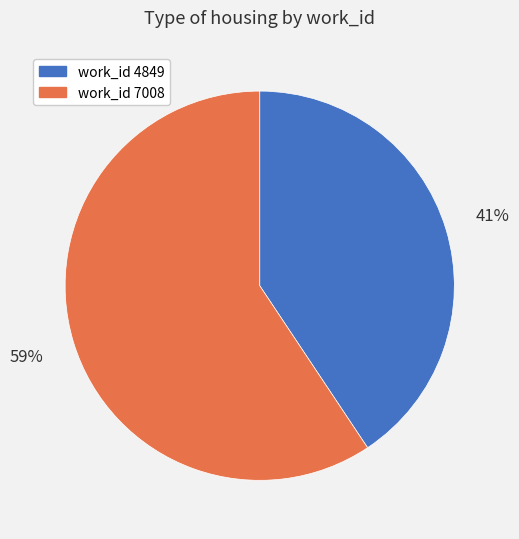

To the nearest percent, what is the average slice percentage?

50%